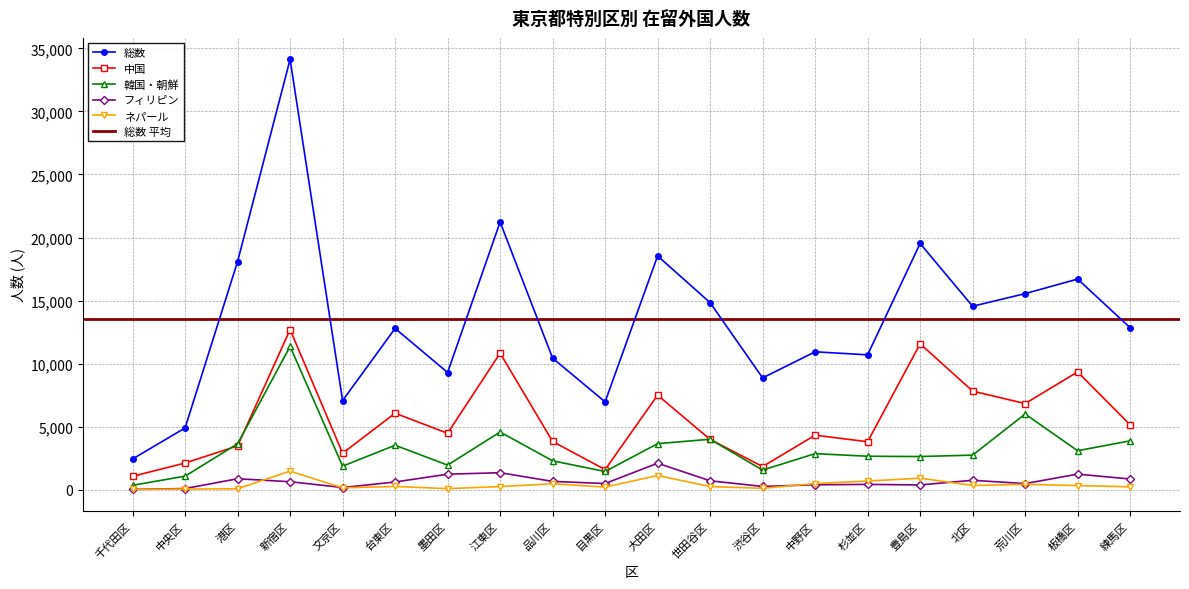

True or false: 総数 and ネパール cross at least once.

False